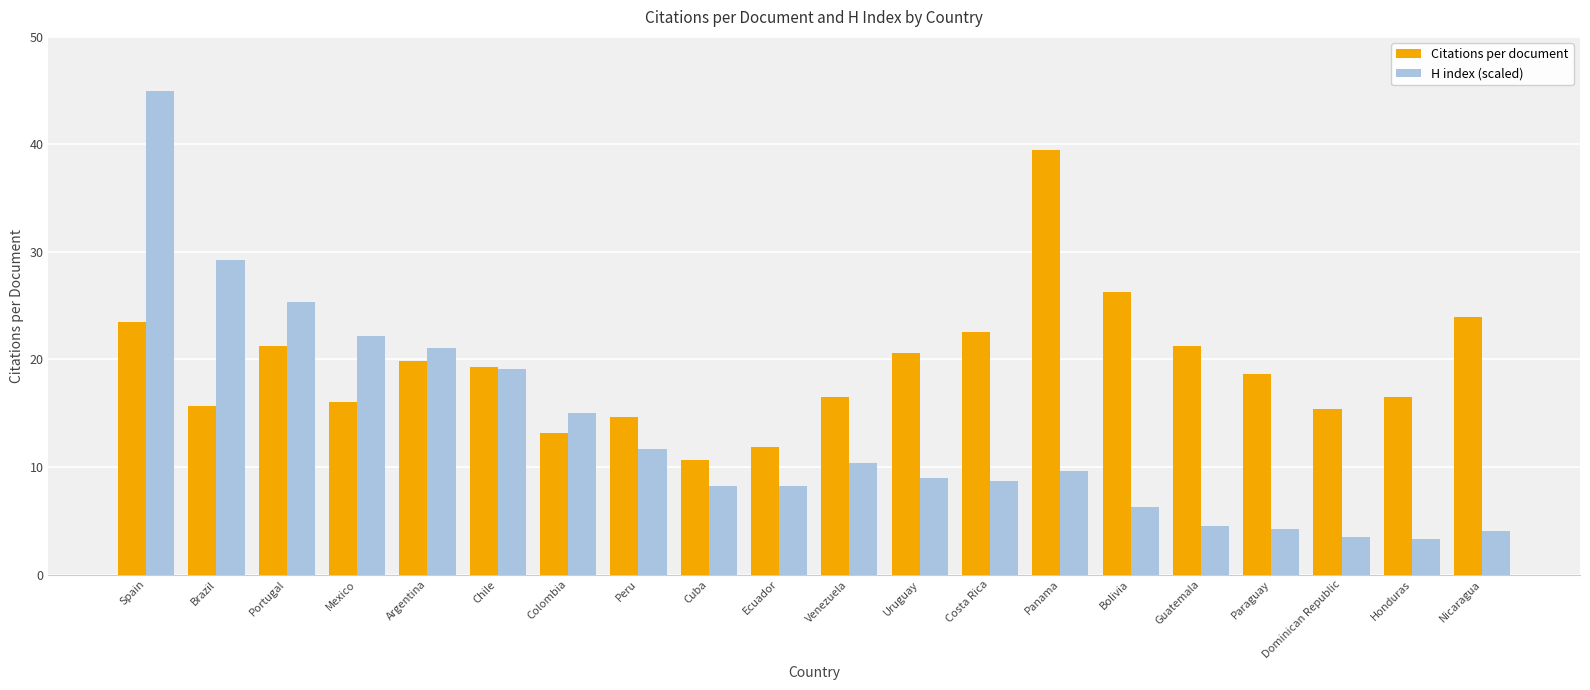

What is the approximate value of H index (scaled) at Panama?

9.6